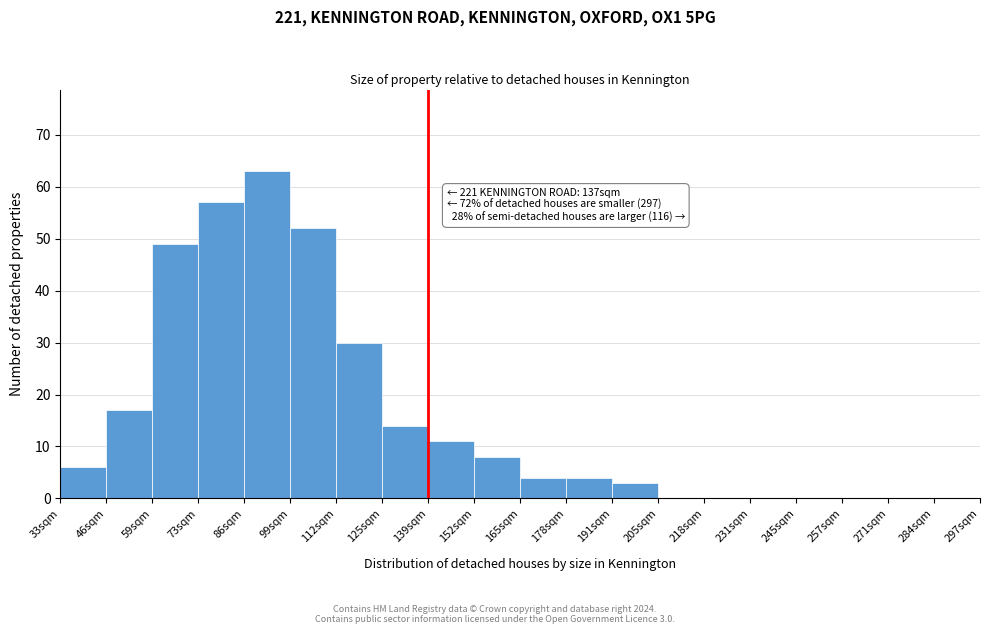

Reading right to left, transcribe all the data shown in this chart.

284sqm=0	271sqm=0	257sqm=0	245sqm=0	231sqm=0	218sqm=0	205sqm=0	191sqm=3	178sqm=4	165sqm=4	152sqm=8	139sqm=11	125sqm=14	112sqm=30	99sqm=52	86sqm=63	73sqm=57	59sqm=49	46sqm=17	33sqm=6